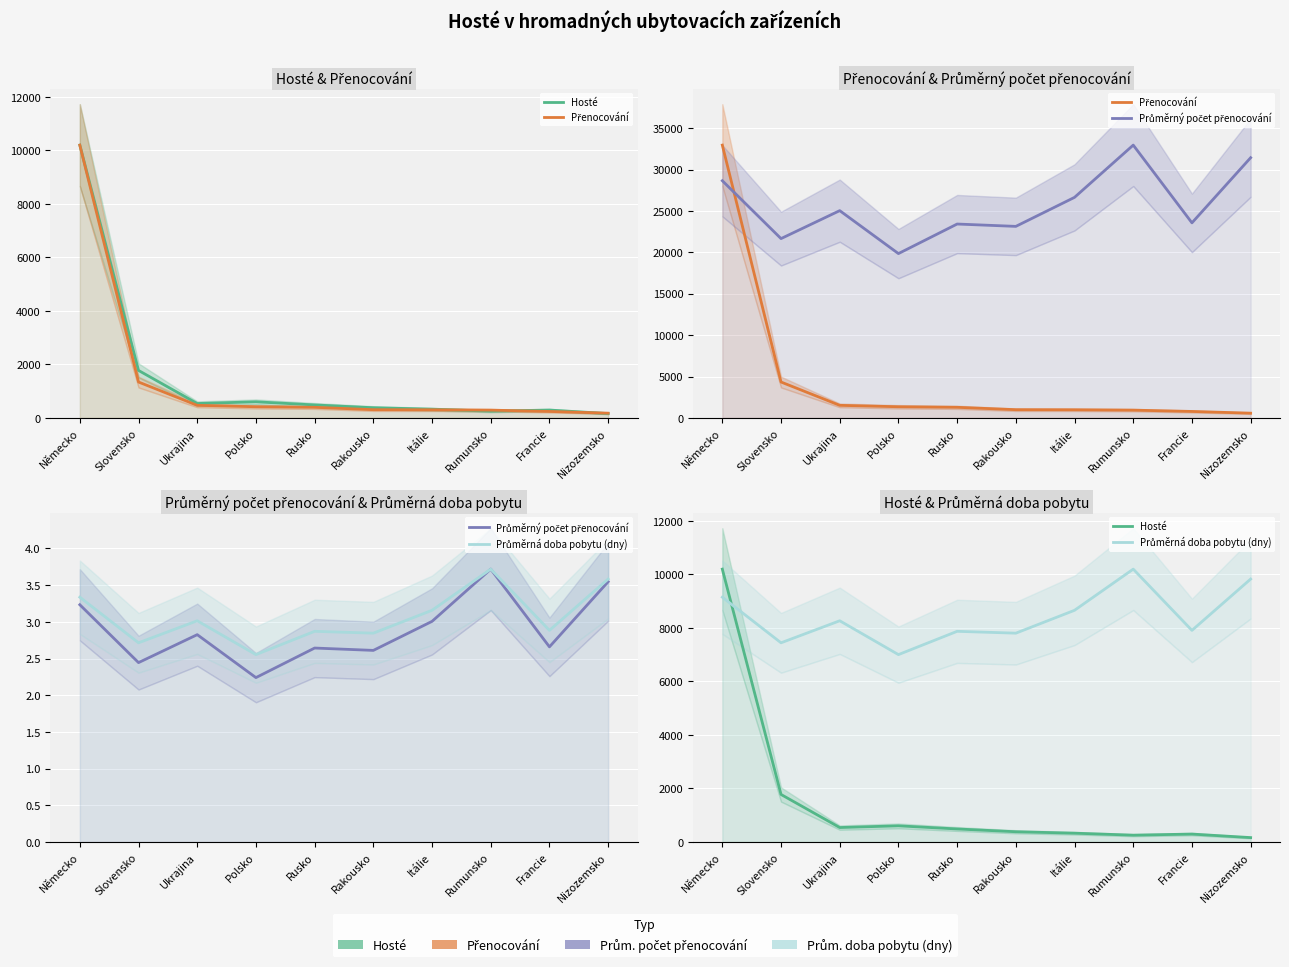

At Rumunsko, list the series in order from largest to smallest.

Průměrná doba pobytu (dny), Přenocování, Hosté, Průměrný počet přenocování